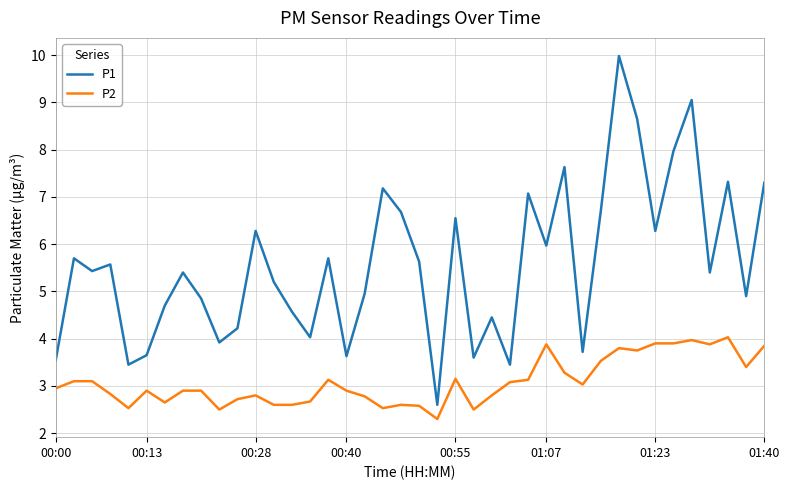

Which series has the largest range (max minus min)?

P1